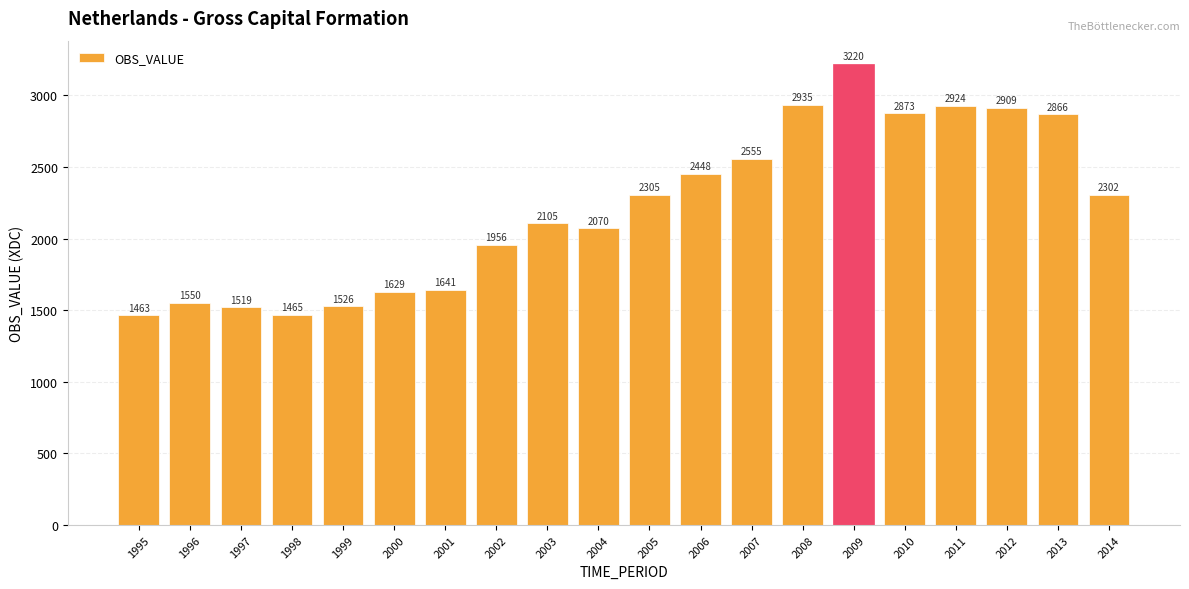

Reading left to right, what are all the values shown in this chart?

1463	1550	1519	1465	1526	1629	1641	1956	2105	2070	2305	2448	2555	2935	3220	2873	2924	2909	2866	2302